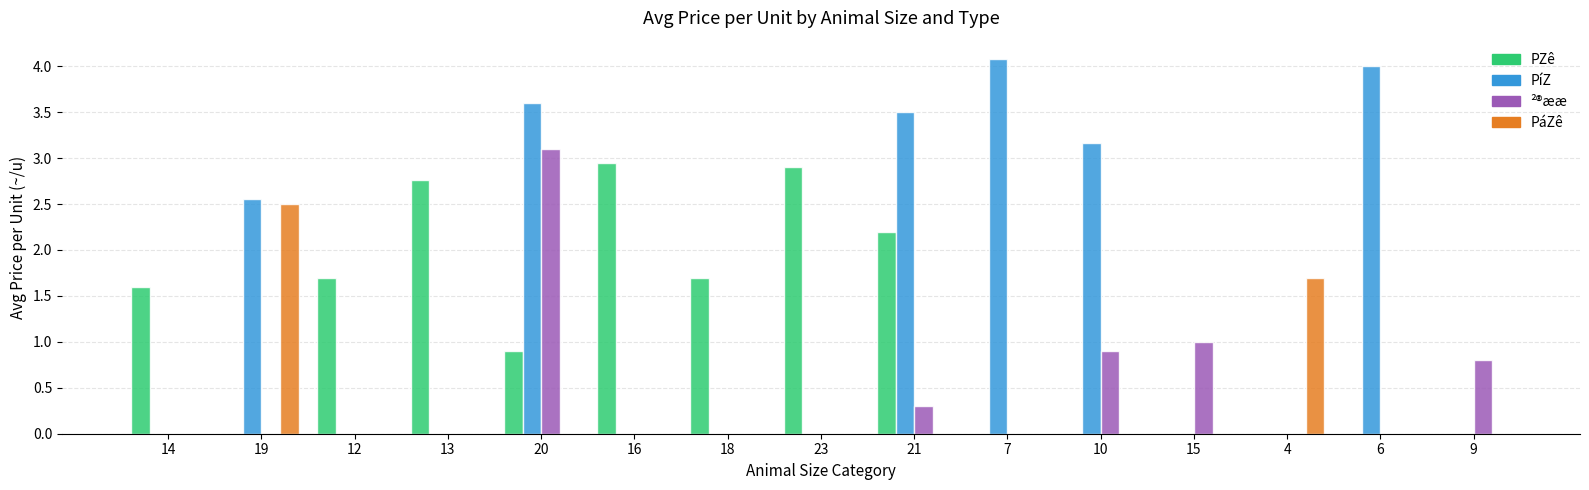

Are the bars horizontal?

No